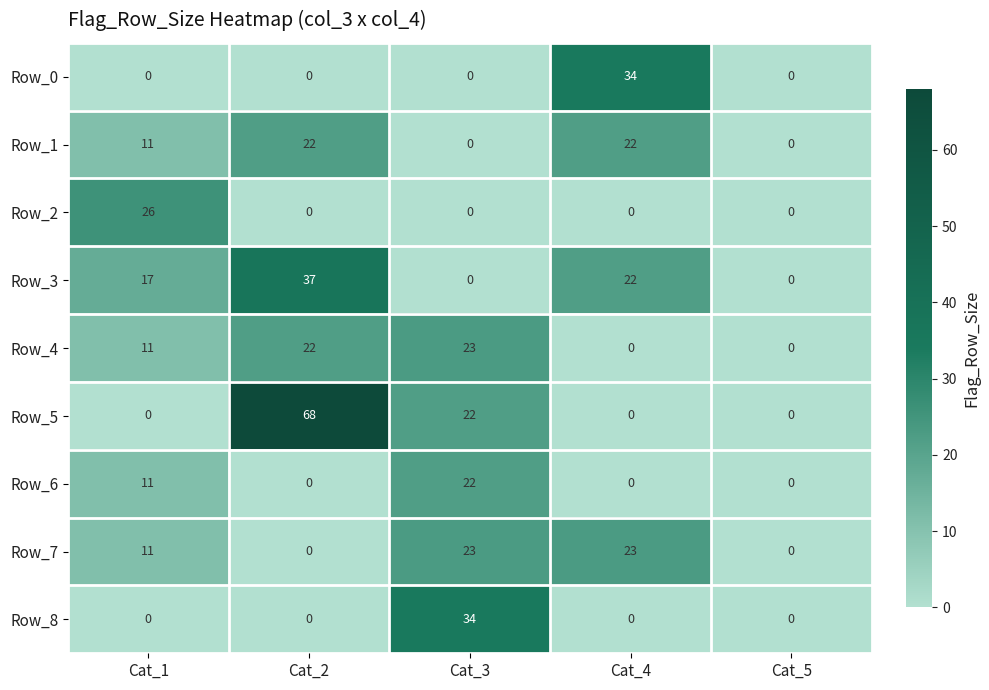

What is the maximum value for Row_6?

22